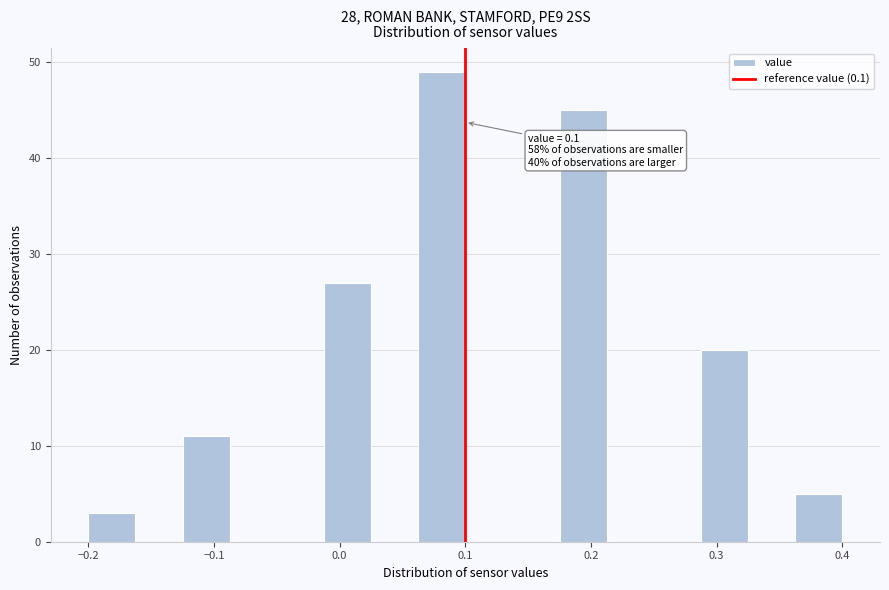

Around what value on the x-axis is the tallest bar? Give the approximate position of its centre, as read against the axis.

0.08